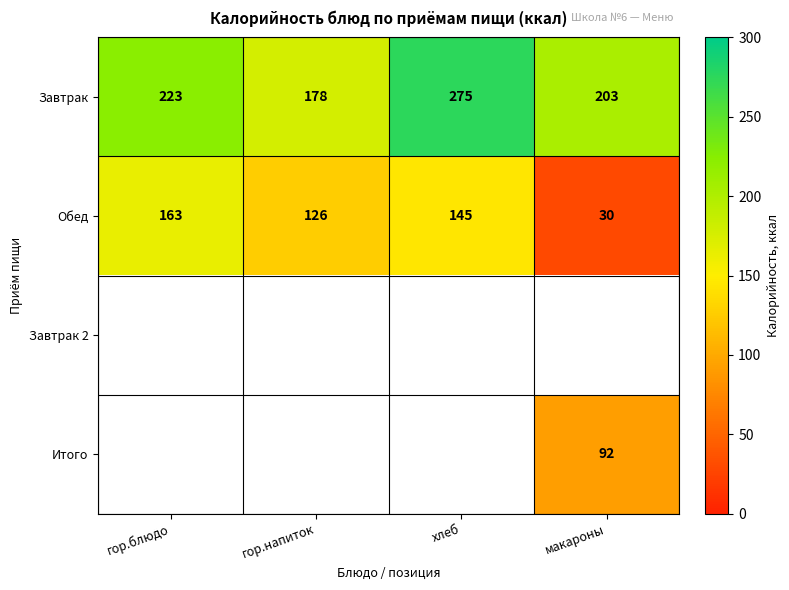

The Завтрак series shows 457 at хлеб. True or false?

False